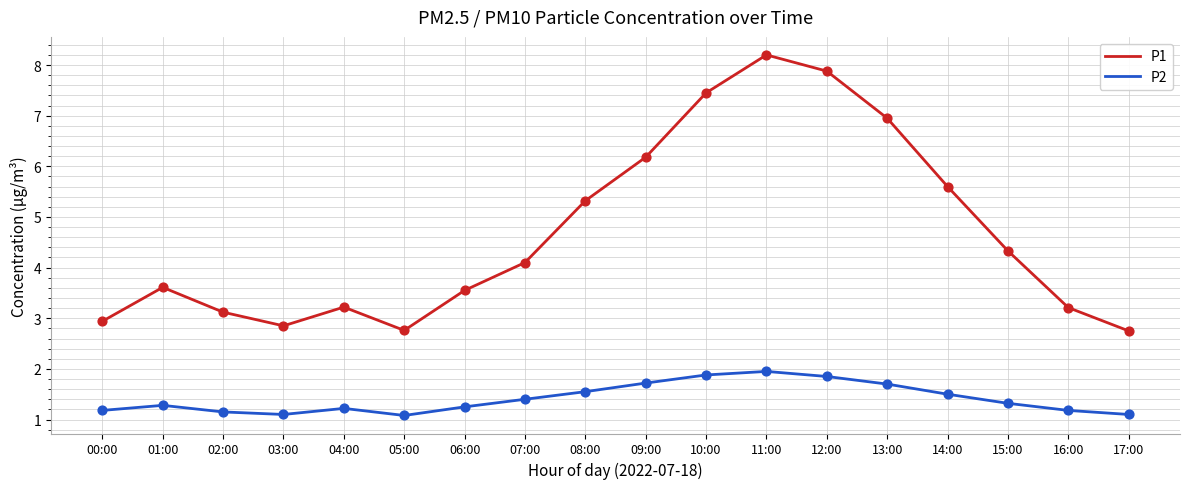

Is the value of P1 at 16:00 greater than the value of P2 at 09:00?

Yes